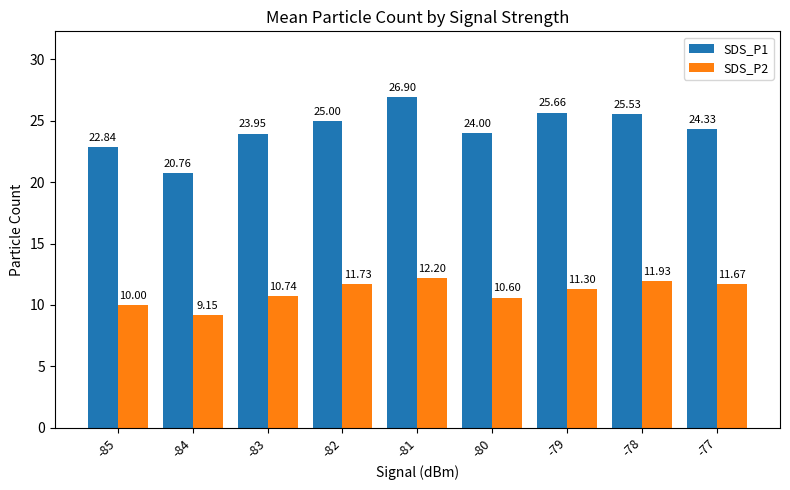

How many categories are shown in the chart?

9